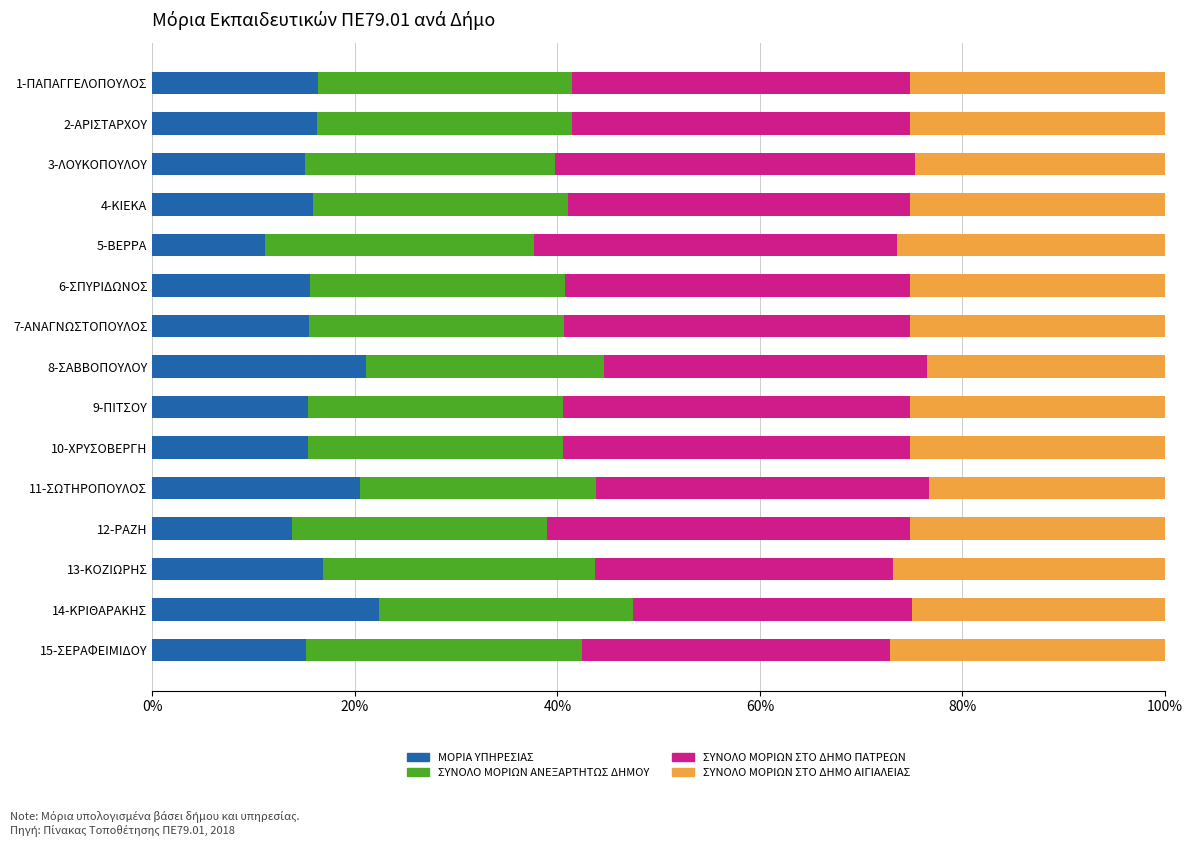

What is the total value across all series at 9-ΠΙΤΣΟΥ?

100.0